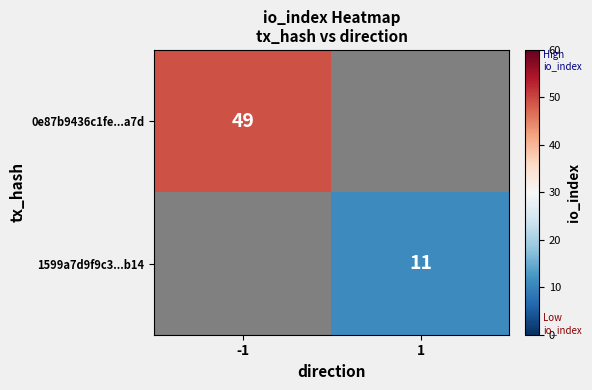

Is the value of 1599a7d9f9c3...b14 at 1 greater than the value of 0e87b9436c1fe...a7d at -1?

No